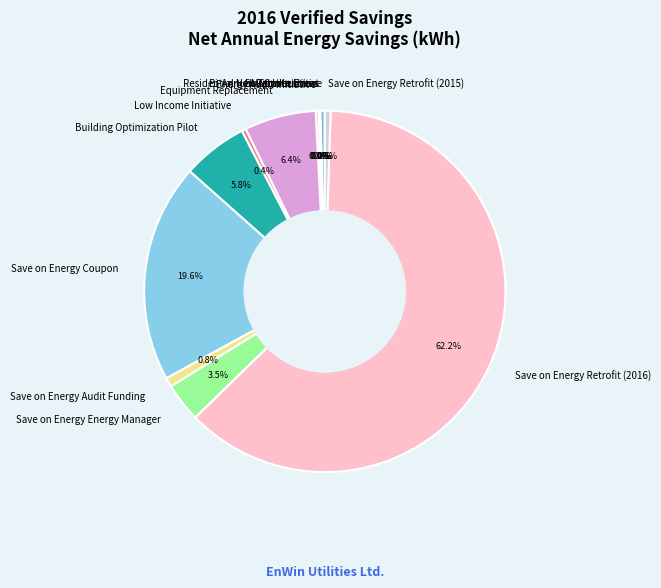

True or false: Save on Energy Audit Funding accounts for 6% of the total.

False